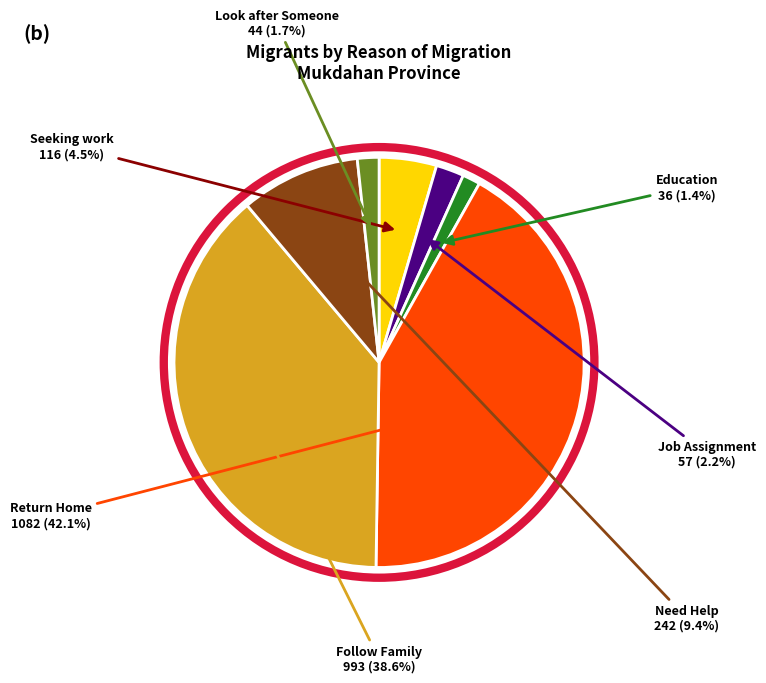

To the nearest percent, what is the difference between the largest and smallest slice percentages?

41%